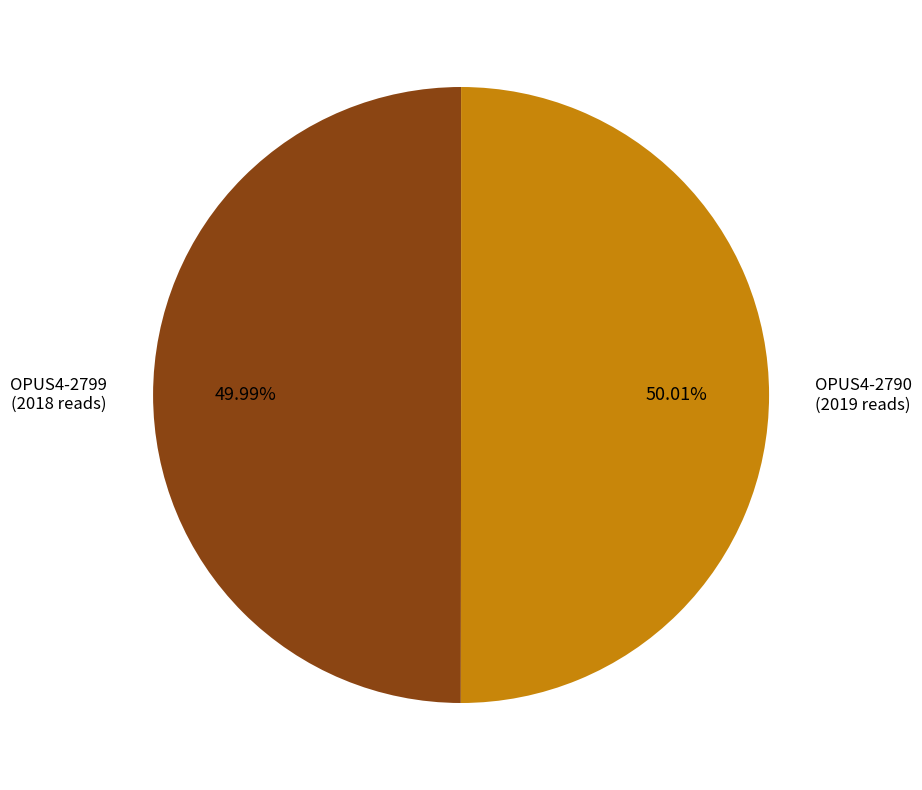

Is it true that OPUS4-2799 is 50% of the pie?

True